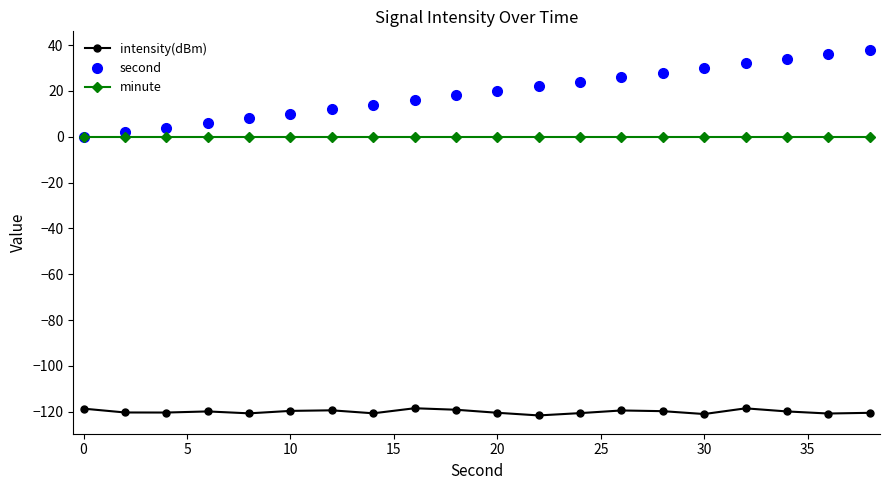

What is the value of the intensity(dBm) point at the 7th from the left?

-119.4